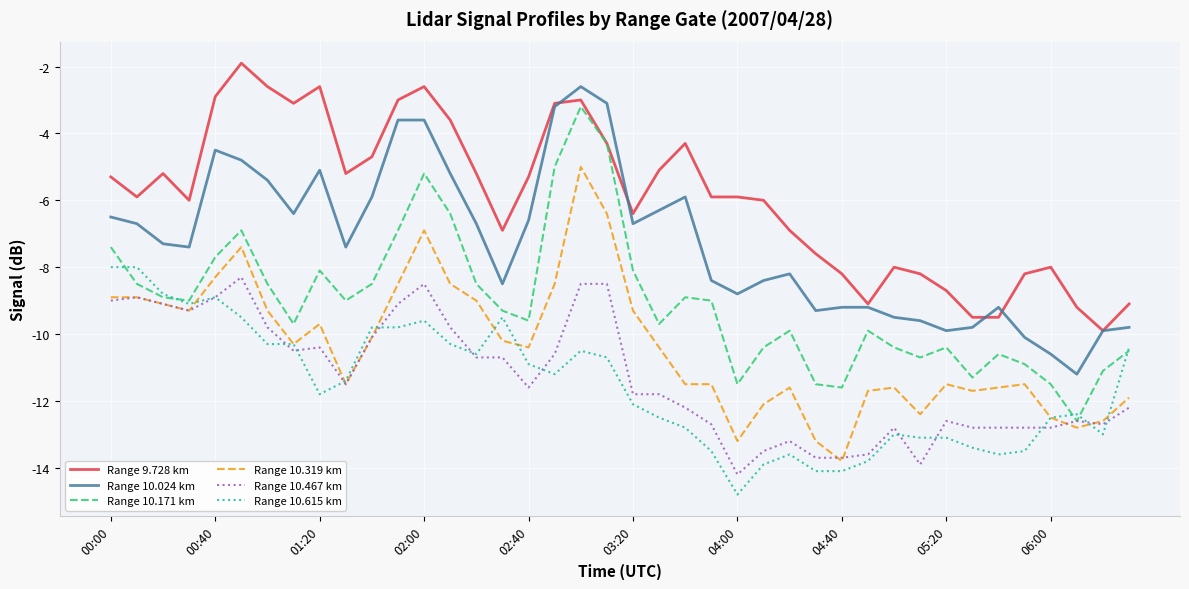

What is the lowest value of the Range 10.024 km series?

-11.2